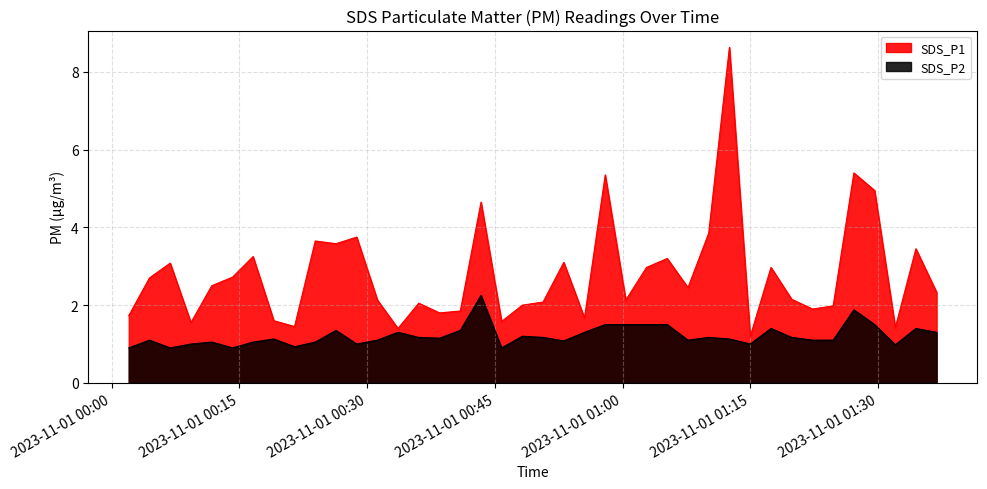

True or false: SDS_P2 and SDS_P1 intersect in this chart.

False